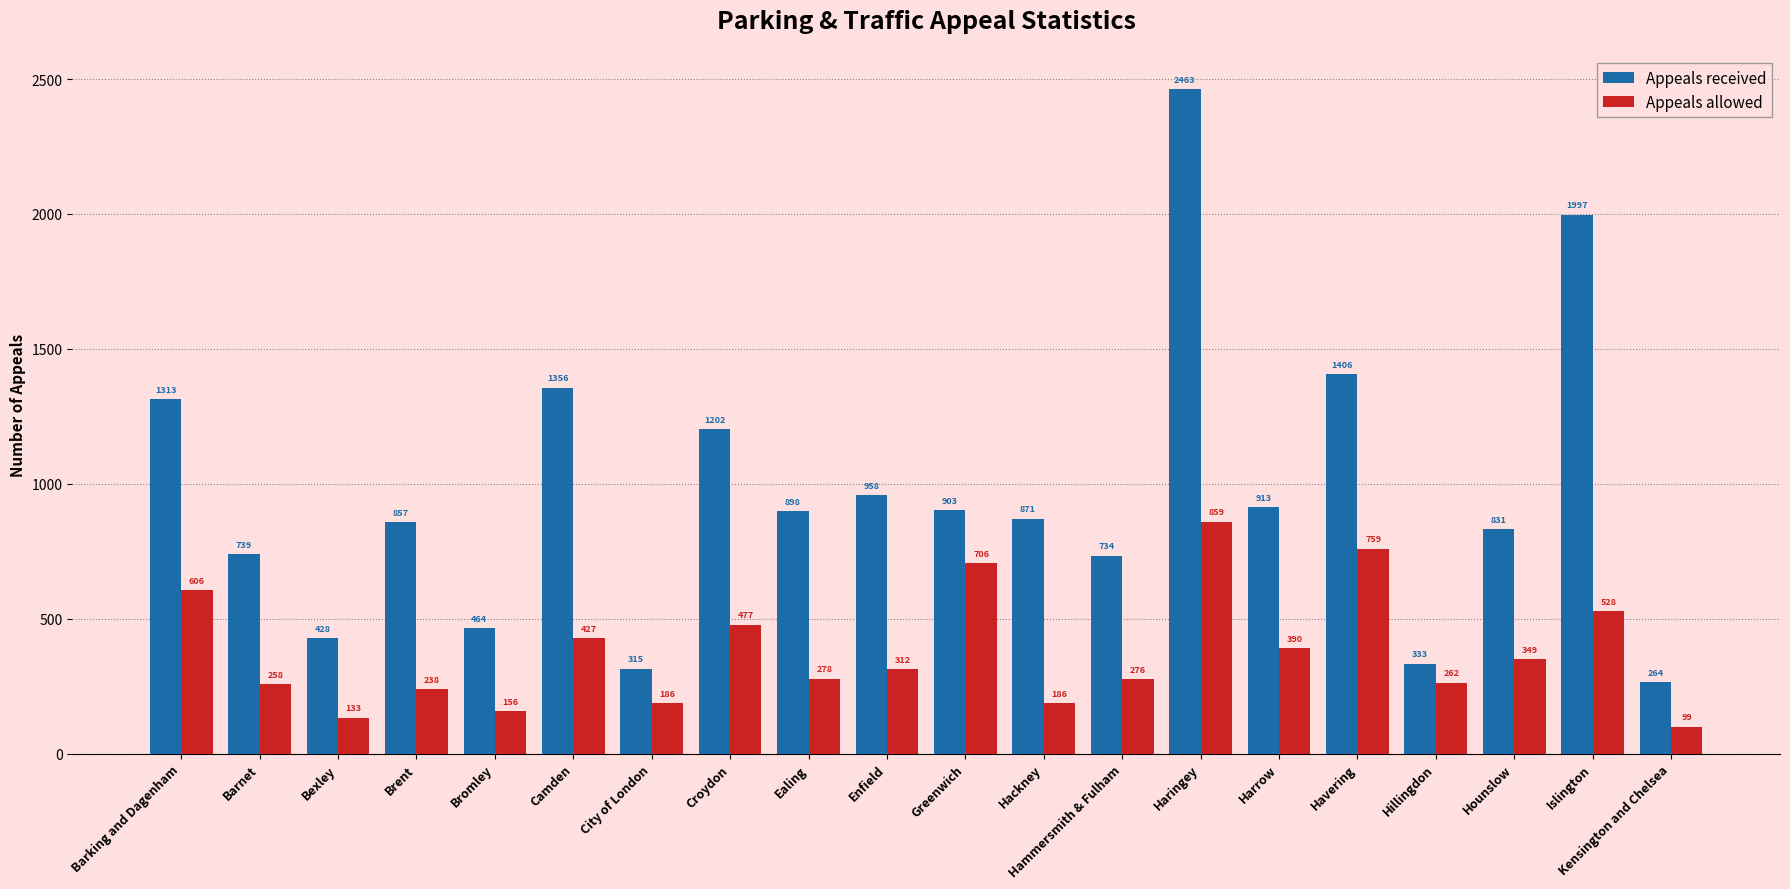

What is the total value across all series at Haringey?

3322